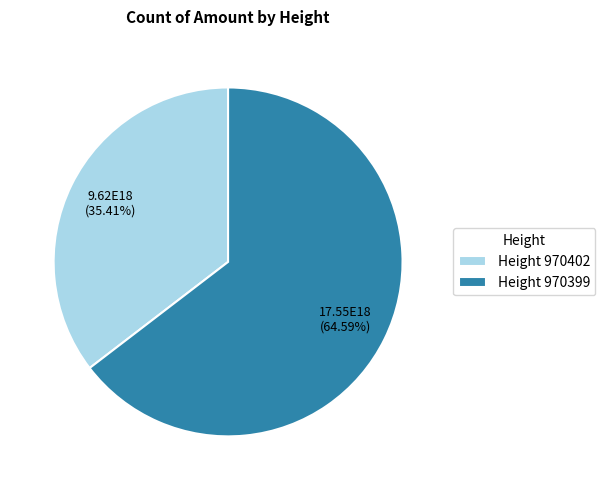

Rank the categories by value from highest to lowest.

Height 970399, Height 970402